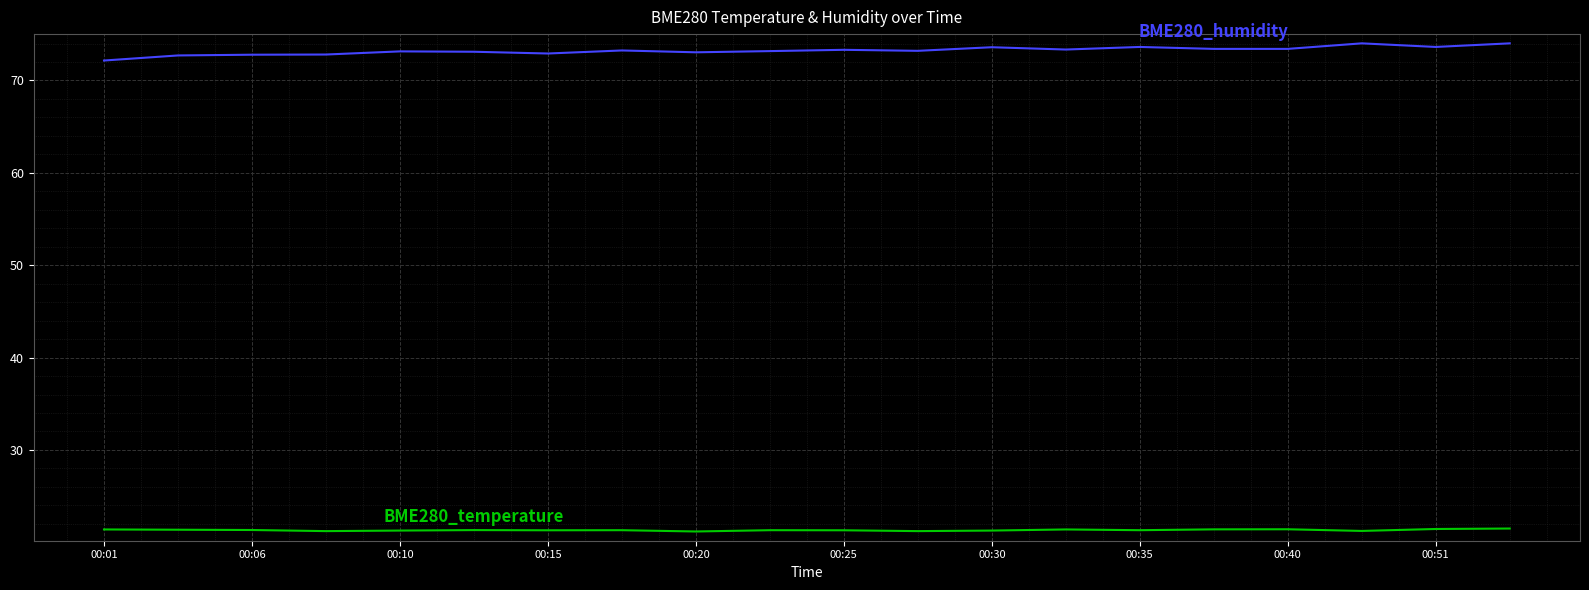

What is the greatest value displayed?

74.0